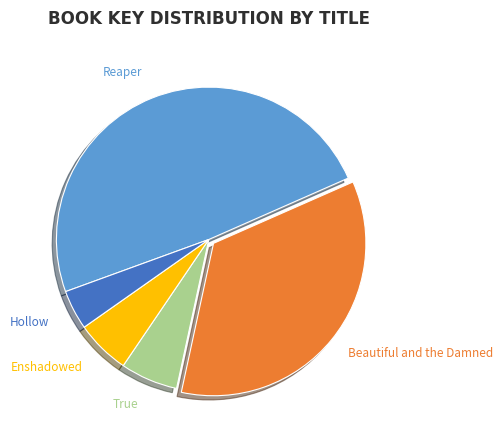

Do Reaper and True together represent more than half of the pie?

Yes